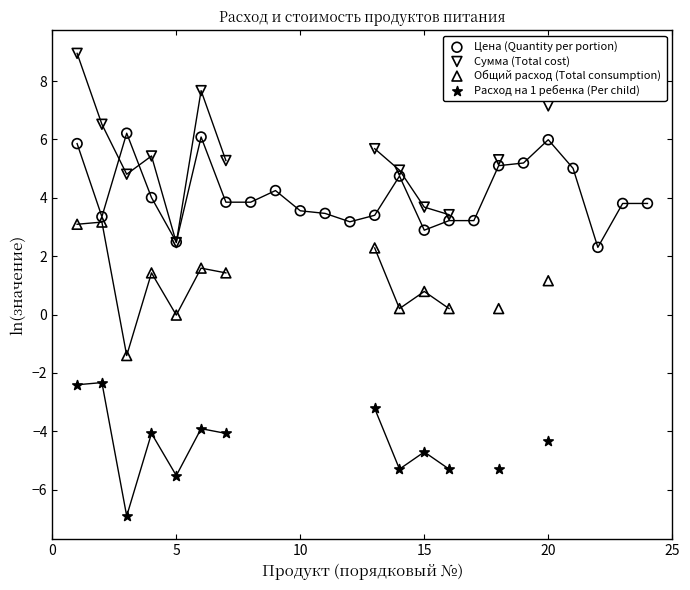

Which series has the largest total across all categories?

Цена (Quantity per portion)